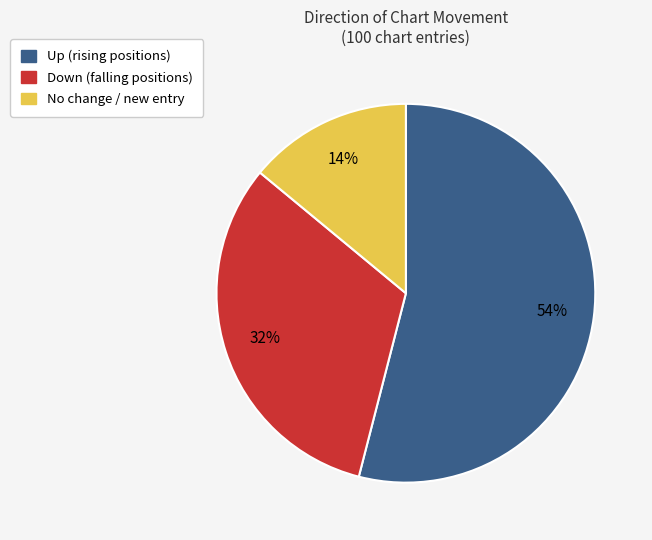

To the nearest percent, what is the difference between the largest and smallest slice percentages?

40%